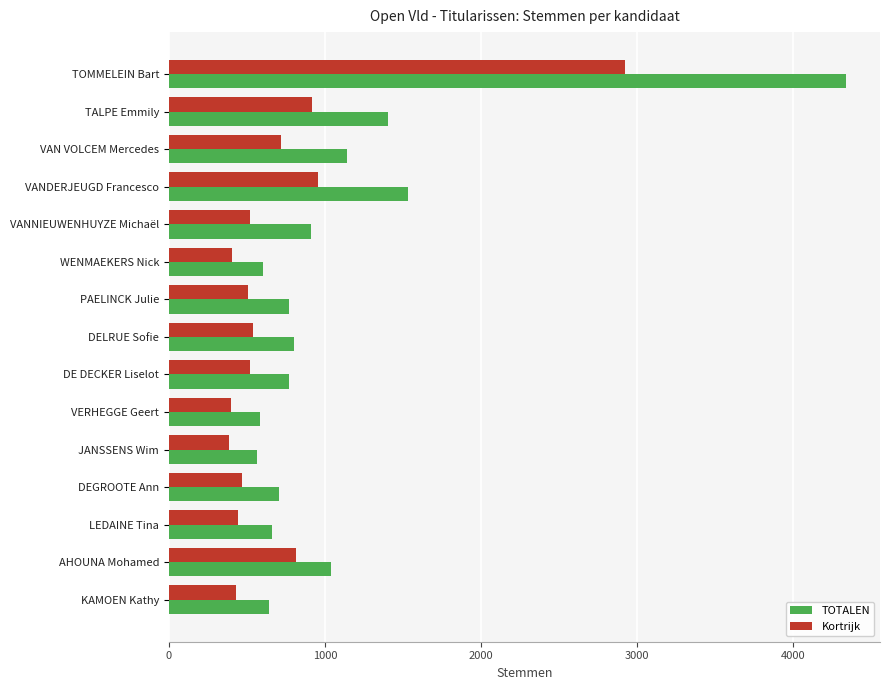

Which series has the largest total across all categories?

TOTALEN